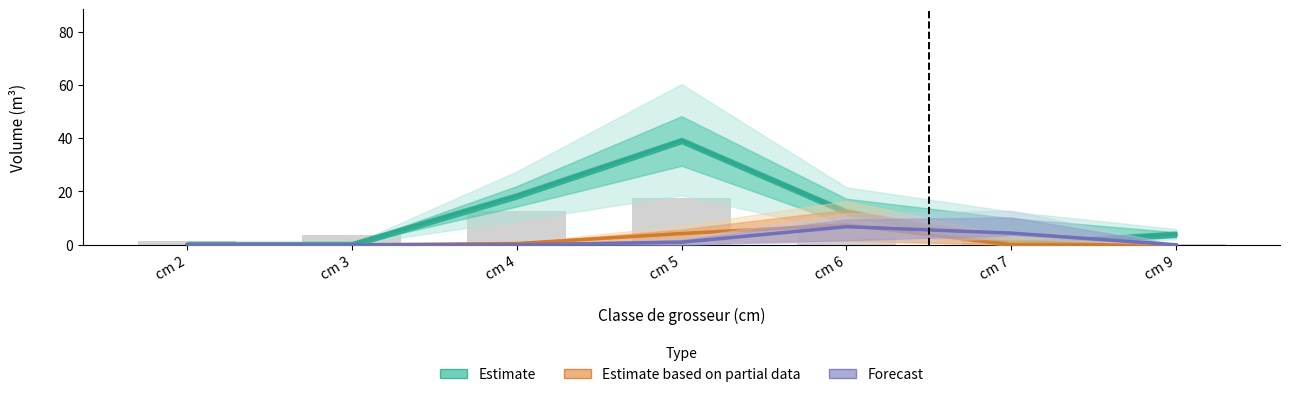

How many values in the Estimate series exceed 3?

4